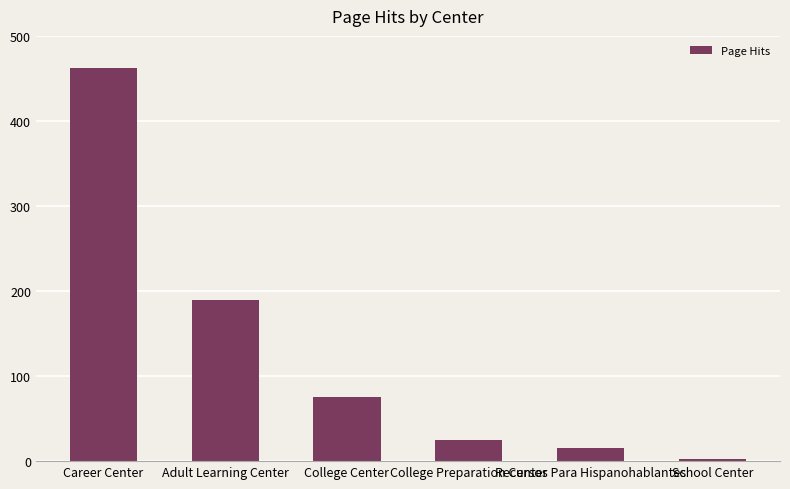

At which label is the value closest to 232?

Adult Learning Center